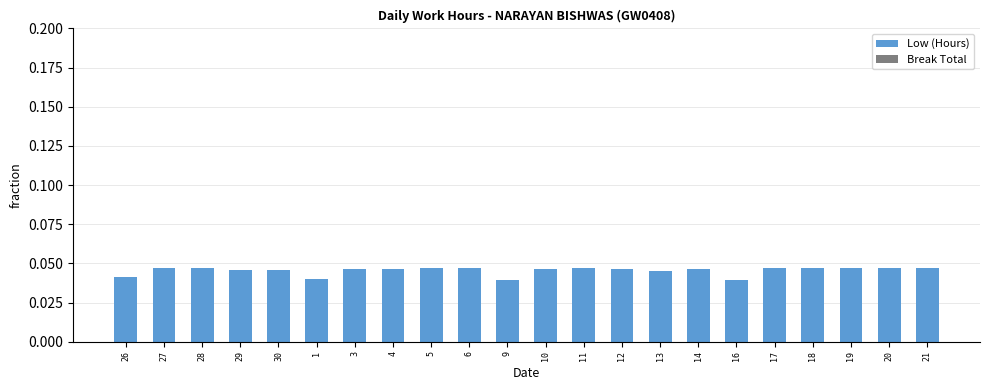

True or false: the data shows 0.1 at 28.

False